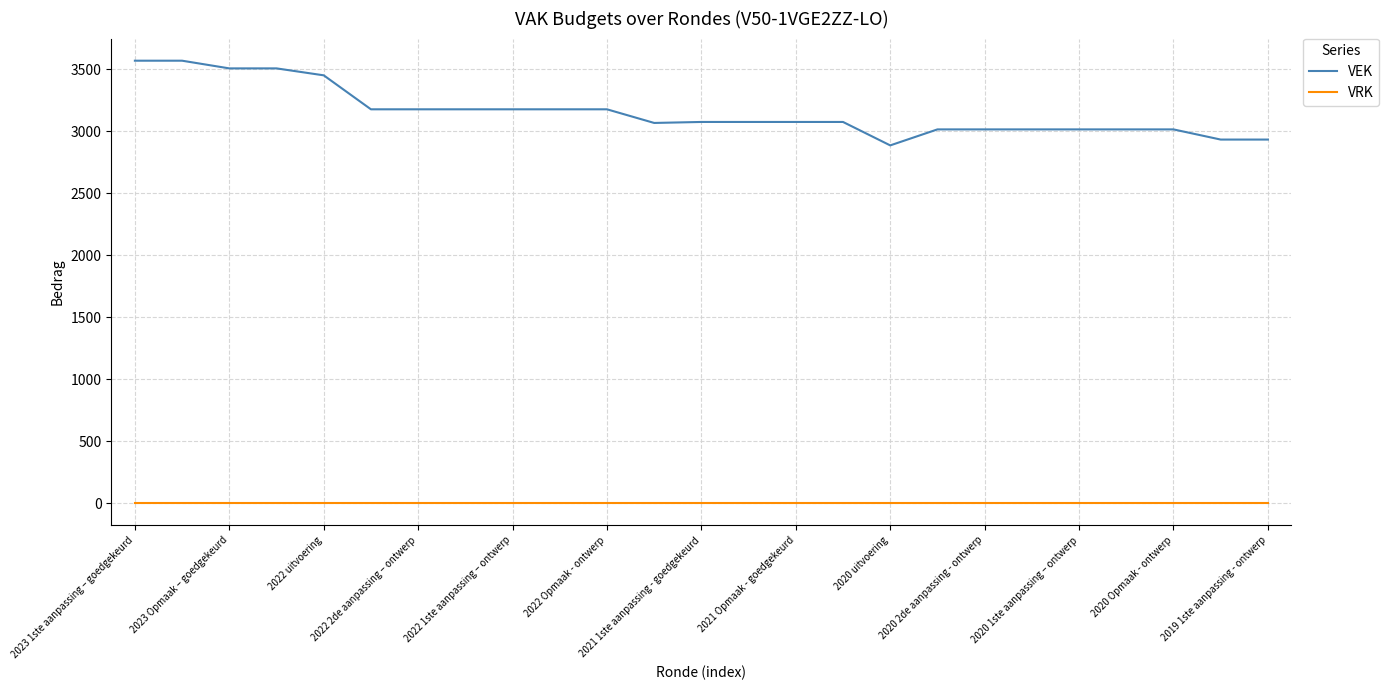

List the series in order of their peak value, highest first.

VEK, VRK